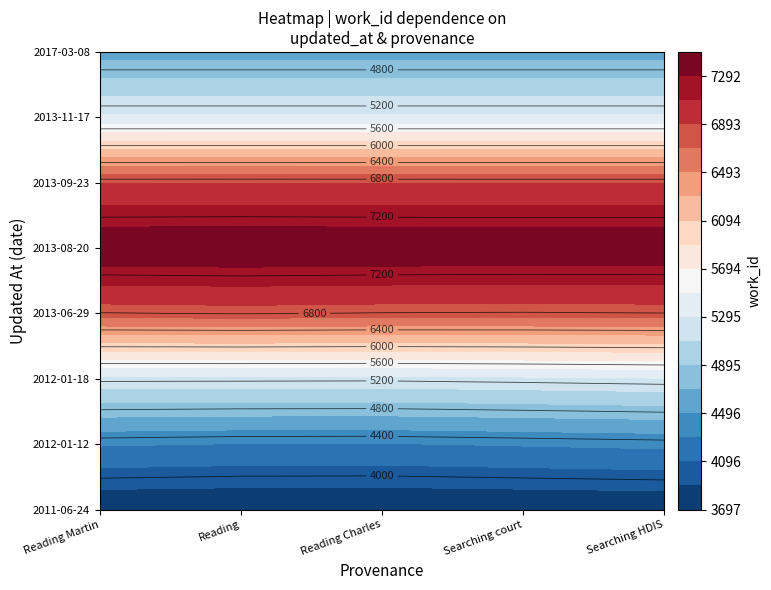

Which series has the largest range (max minus min)?

2013-06-29